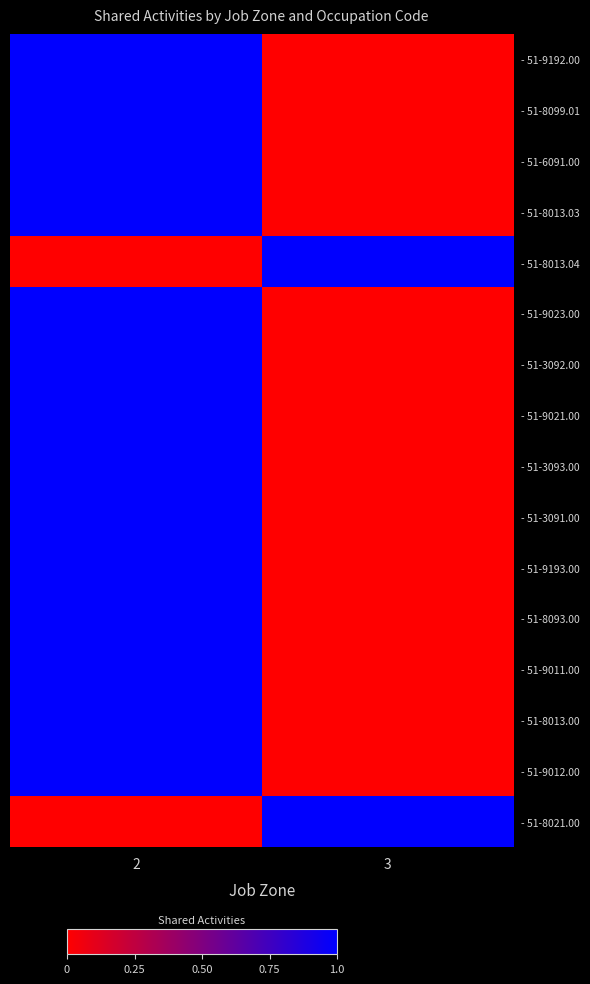

Reading left to right, list all the values displayed in this chart.

- 51-9192.00: 2=1	3=0
- 51-8099.01: 2=1	3=0
- 51-6091.00: 2=1	3=0
- 51-8013.03: 2=1	3=0
- 51-8013.04: 2=0	3=1
- 51-9023.00: 2=1	3=0
- 51-3092.00: 2=1	3=0
- 51-9021.00: 2=1	3=0
- 51-3093.00: 2=1	3=0
- 51-3091.00: 2=1	3=0
- 51-9193.00: 2=1	3=0
- 51-8093.00: 2=1	3=0
- 51-9011.00: 2=1	3=0
- 51-8013.00: 2=1	3=0
- 51-9012.00: 2=1	3=0
- 51-8021.00: 2=0	3=1